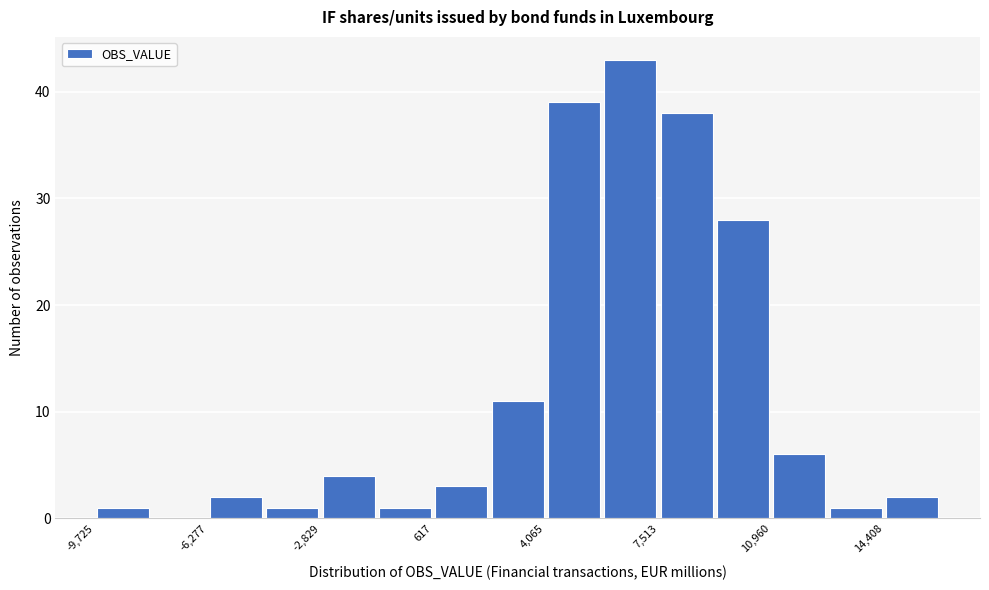

Read against the x-axis, roughly where is the centre of the tallest bar?

6500